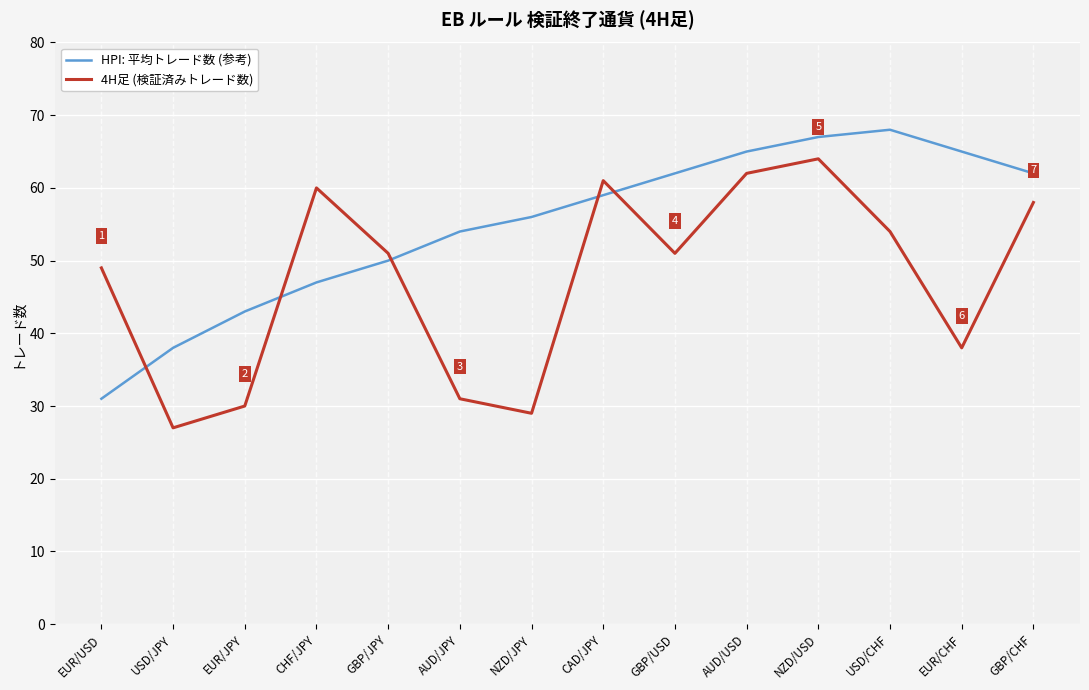

What is the approximate value of 4H足 (検証済みトレード数) at CAD/JPY?

61